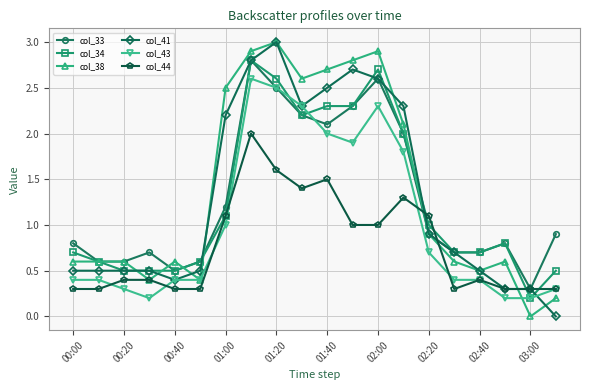

What is the value of the col_41 point at the 10th from the left?

2.3